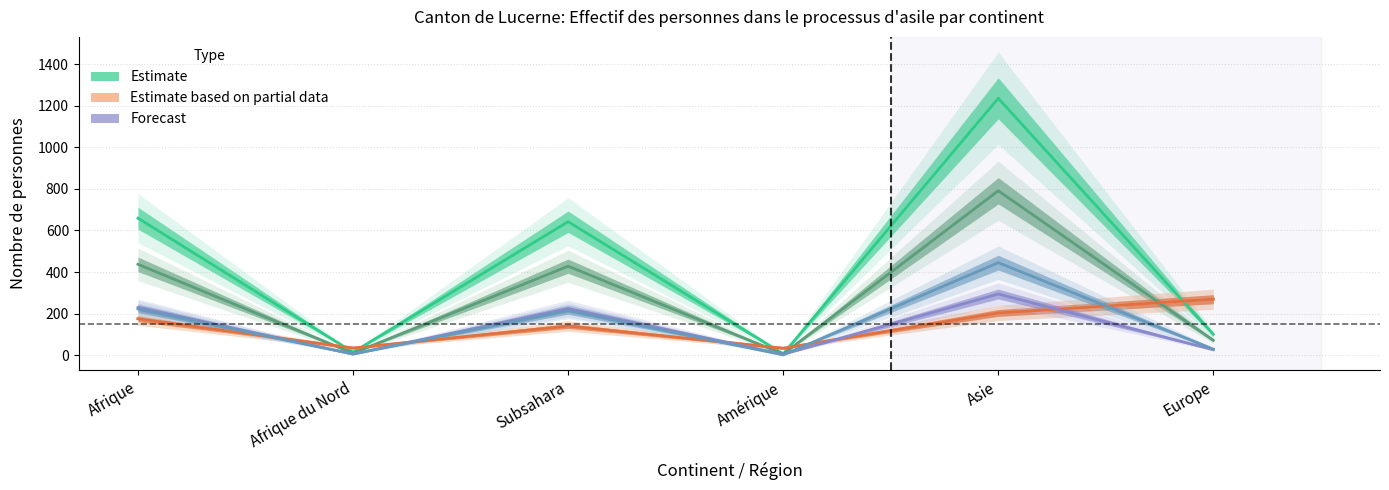

Reading left to right, extract all data points from this chart.

Total personnes admises provisoirement: Afrique=659	Afrique du Nord=14	Subsahara=642	Amérique=6	Asie=1236	Europe=100
Requérants d'asile (total): Afrique=175	Afrique du Nord=34	Subsahara=140	Amérique=33	Asie=203	Europe=269
Pers. potentiellement actives (admis prov.): Afrique=437	Afrique du Nord=9	Subsahara=428	Amérique=5	Asie=791	Europe=71
Pers. potentiellement actives (N): Afrique=175	Afrique du Nord=34	Subsahara=140	Amérique=33	Asie=203	Europe=269
Pers. actives (admis prov.): Afrique=229	Afrique du Nord=5	Subsahara=224	Amérique=4	Asie=294	Europe=26
Pers. non-actives (admis prov.): Afrique=222	Afrique du Nord=5	Subsahara=214	Amérique=1	Asie=445	Europe=29